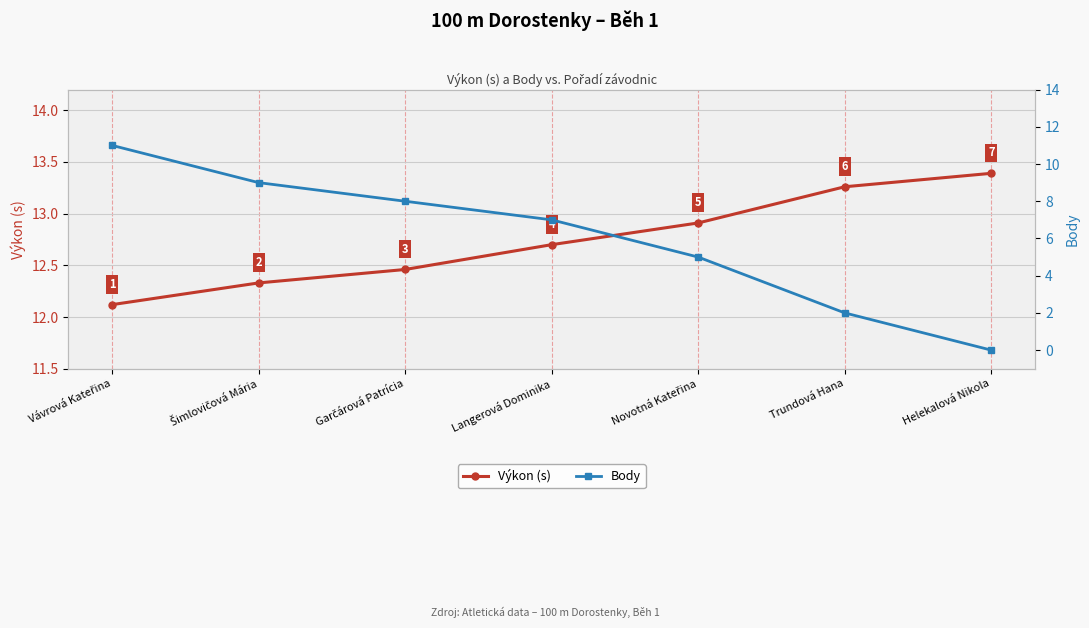

What is the total value across all series at Trundová Hana?

15.3